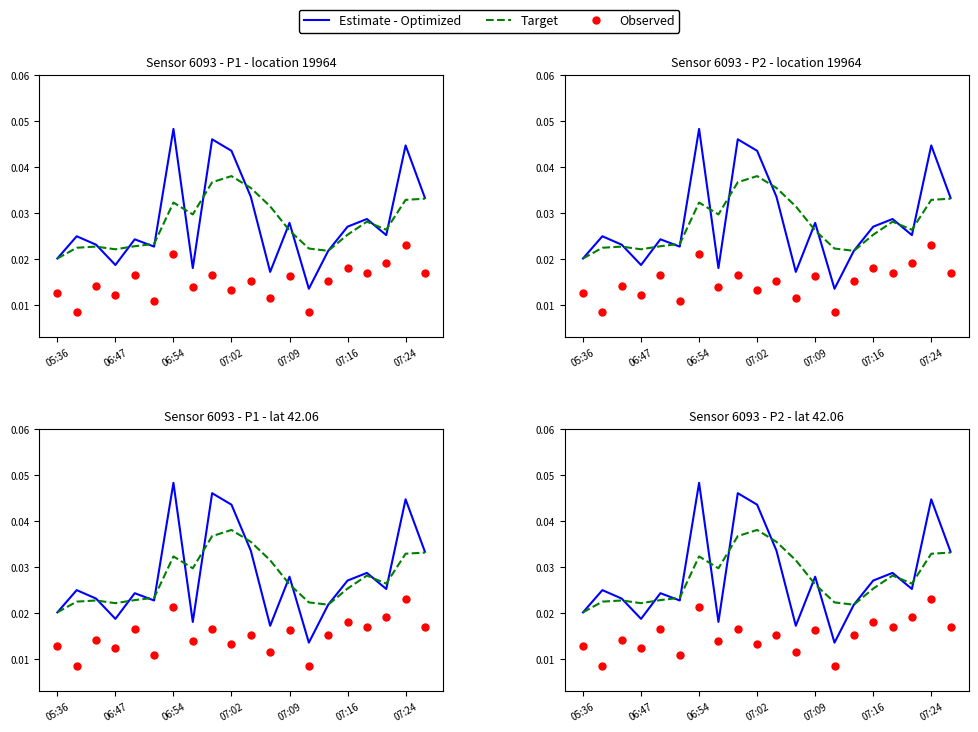

At which category is the sum across all series the highest?

06:54